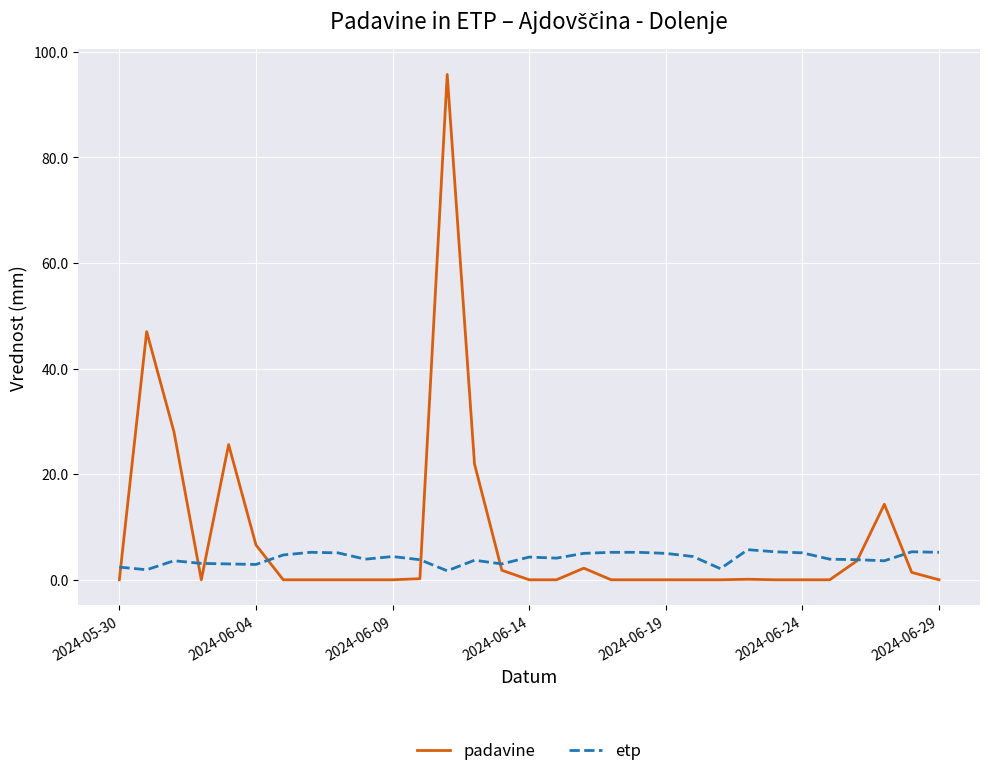

How many series are shown in this chart?

2